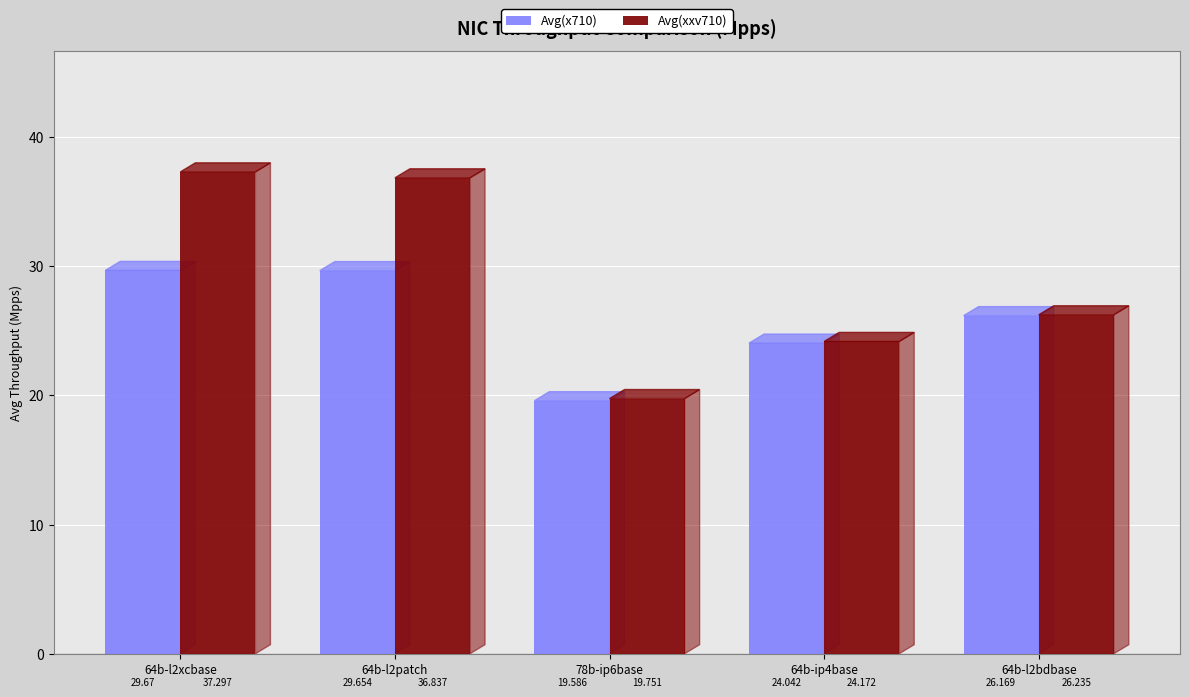

Reading right to left, transcribe all the data shown in this chart.

Avg(x710): 64b-l2bdbase=26.2	64b-ip4base=24.0	78b-ip6base=19.6	64b-l2patch=29.7	64b-l2xcbase=29.7
Avg(xxv710): 64b-l2bdbase=26.2	64b-ip4base=24.2	78b-ip6base=19.8	64b-l2patch=36.8	64b-l2xcbase=37.3